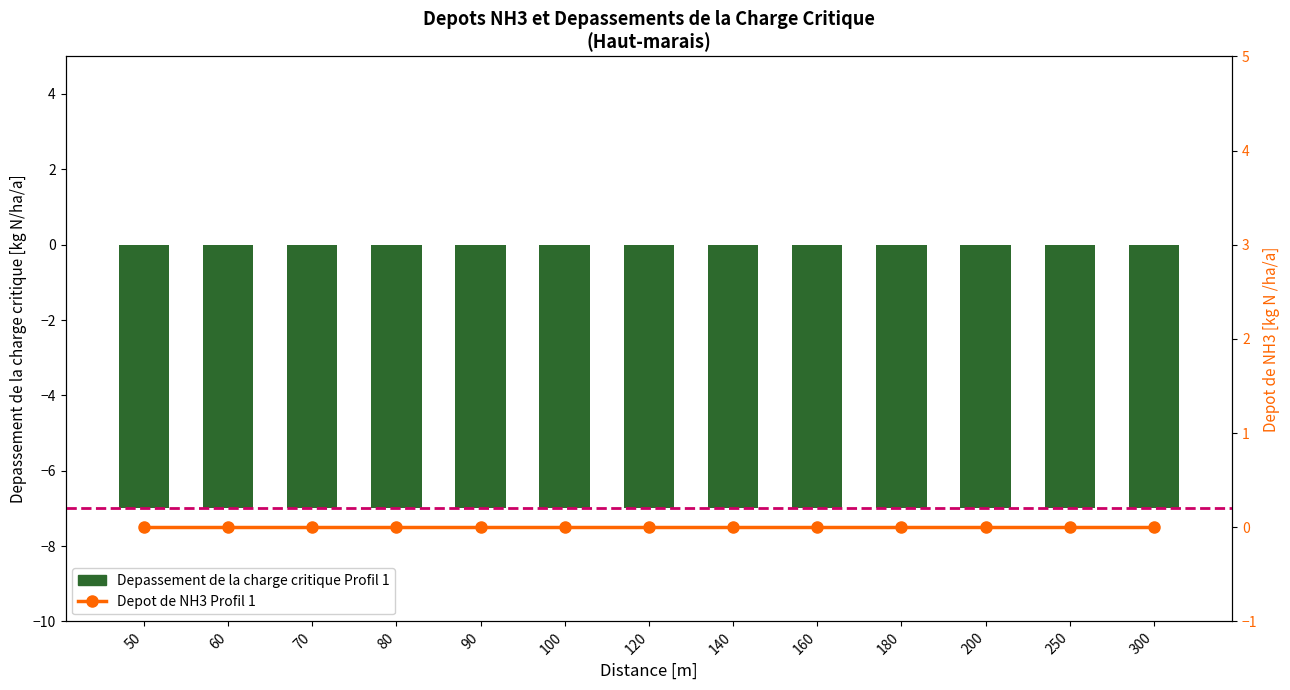

List the labels in order of Depot NH3 Profil 1 value, largest first.

50, 60, 70, 80, 90, 100, 120, 140, 160, 180, 200, 250, 300